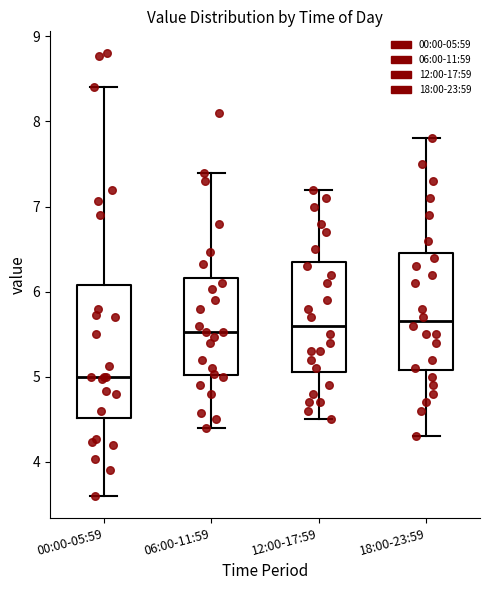

Which box has the lowest median line?

00:00-05:59